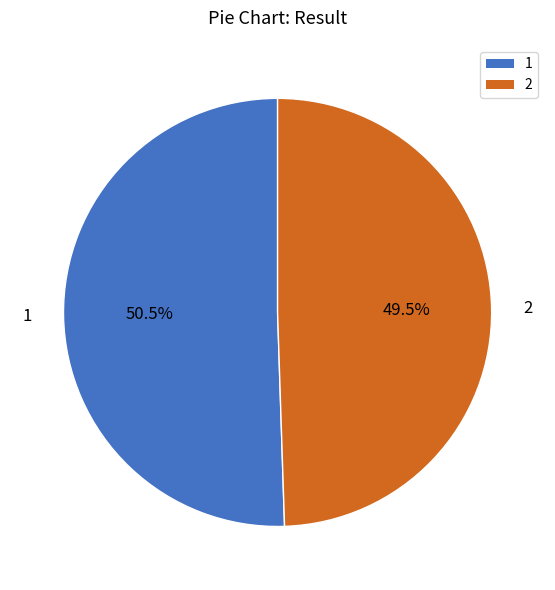

What is the ratio of the value at 1 to the value at 2?

1.0